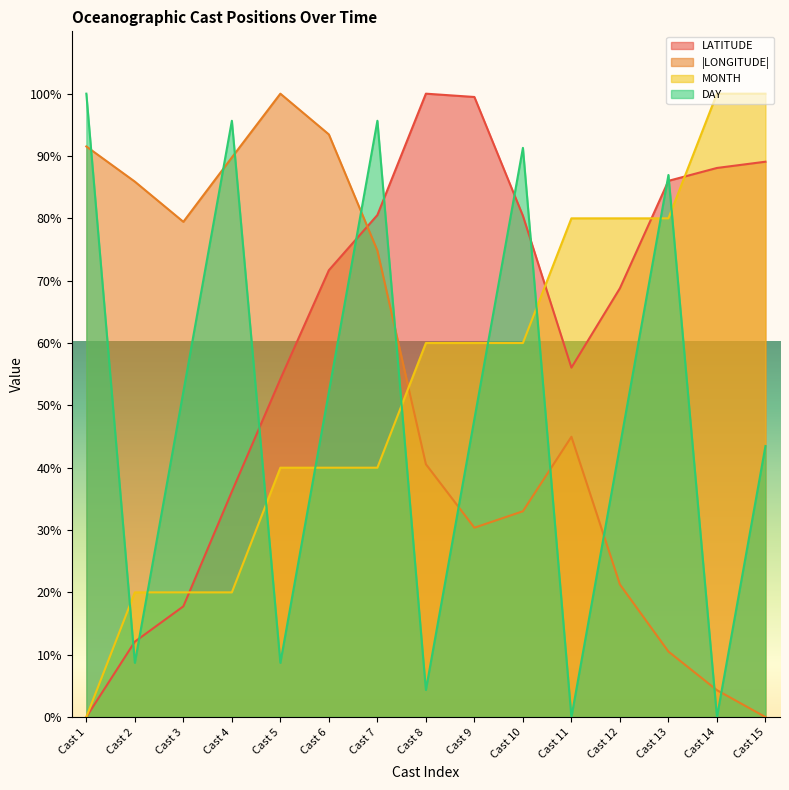

True or false: DAY and LATITUDE cross at least once.

True